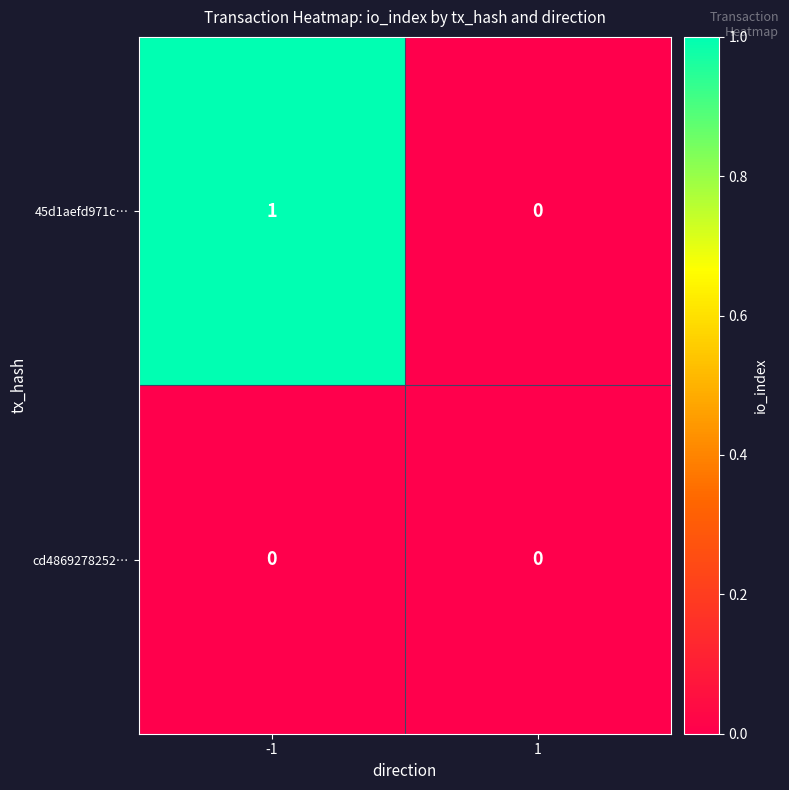

Between -1 and 1, which series saw the biggest shift?

45d1aefd971c…